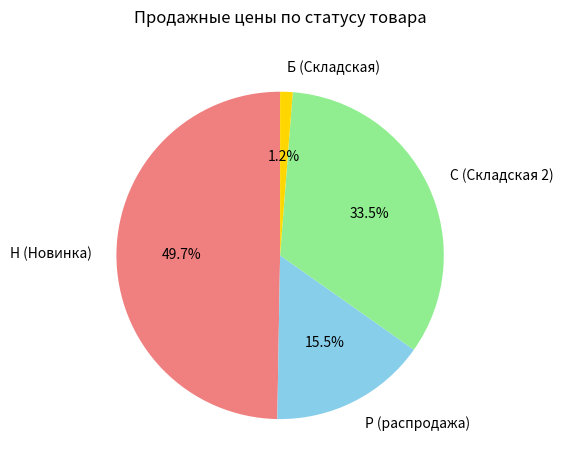

What is the ratio of the value at Р (распродажа) to the value at Н (Новинка)?

0.3